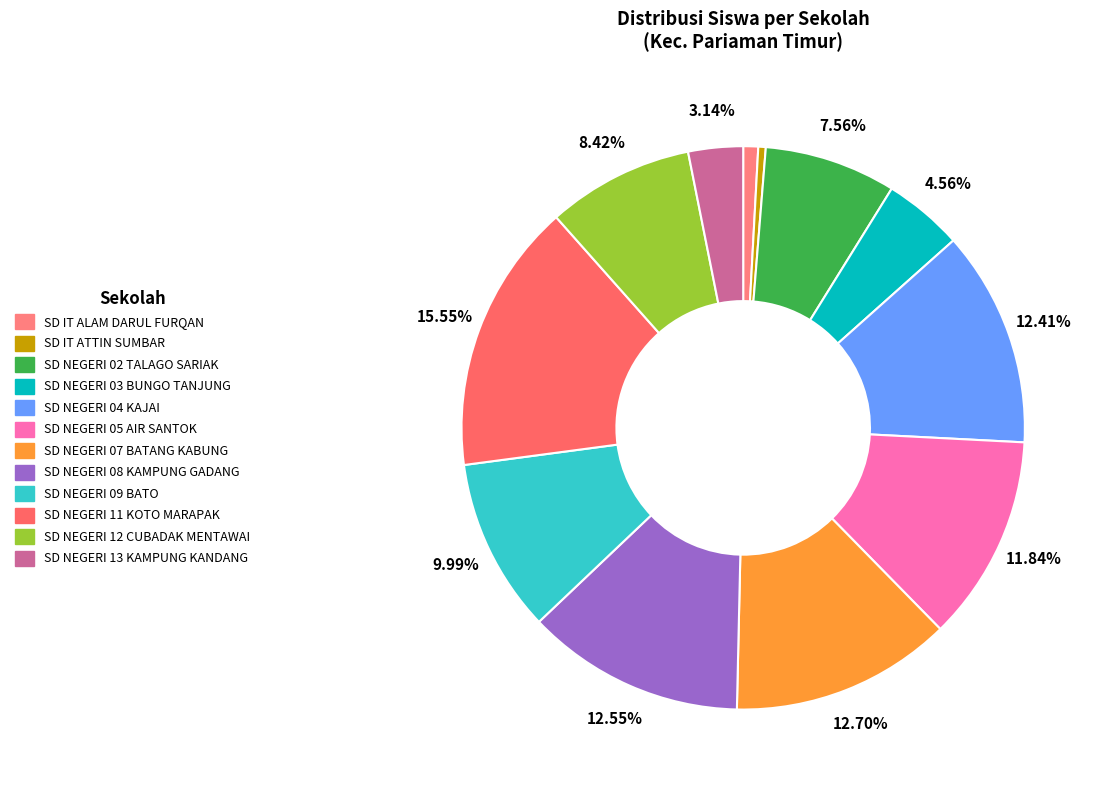

To the nearest percent, what portion does SD IT ALAM DARUL FURQAN represent?

1%